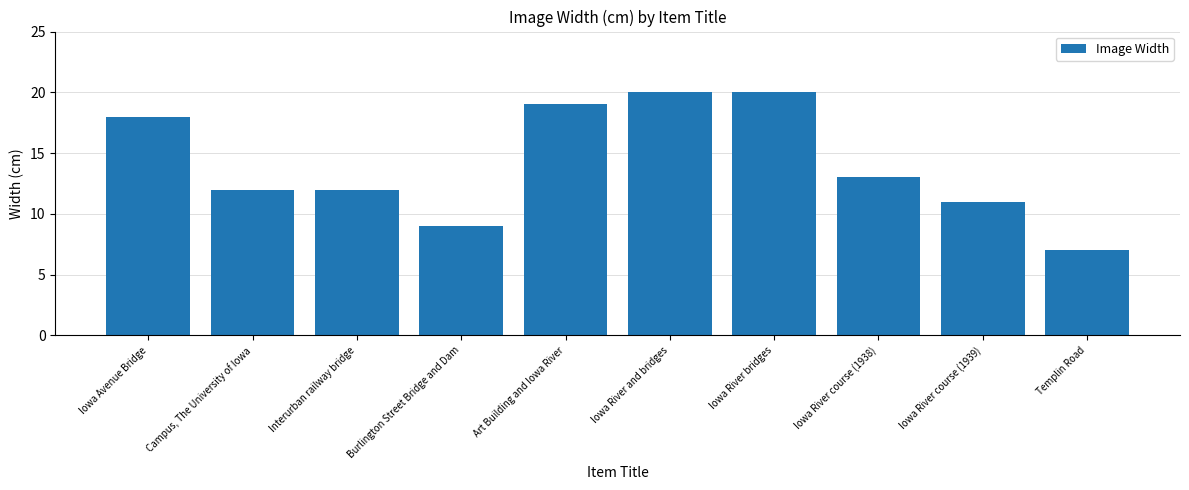

The chart shows a value of 20 at Iowa River and bridges. True or false?

True